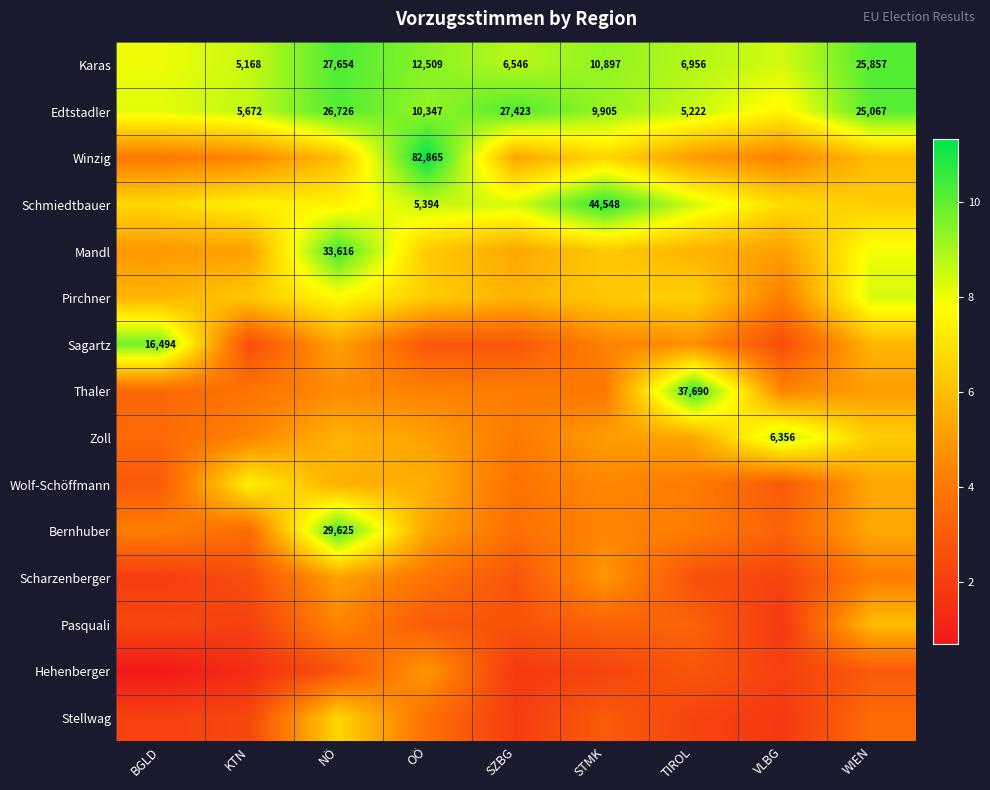

What is the spread (max minus min) of values at VLBG?

7.0